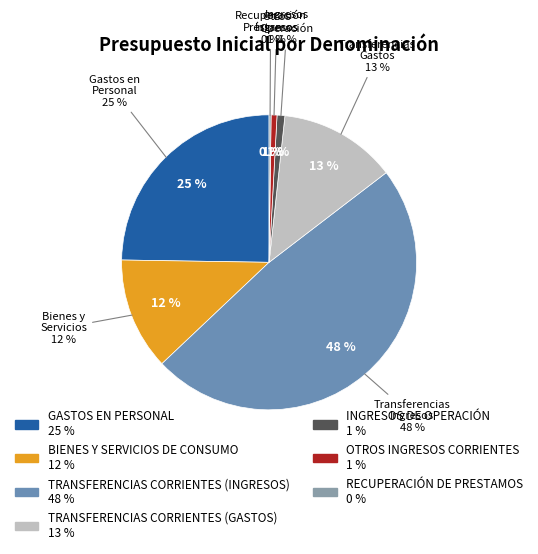

Is it true that RECUPERACIÓN DE PRESTAMOS is 15% of the pie?

False